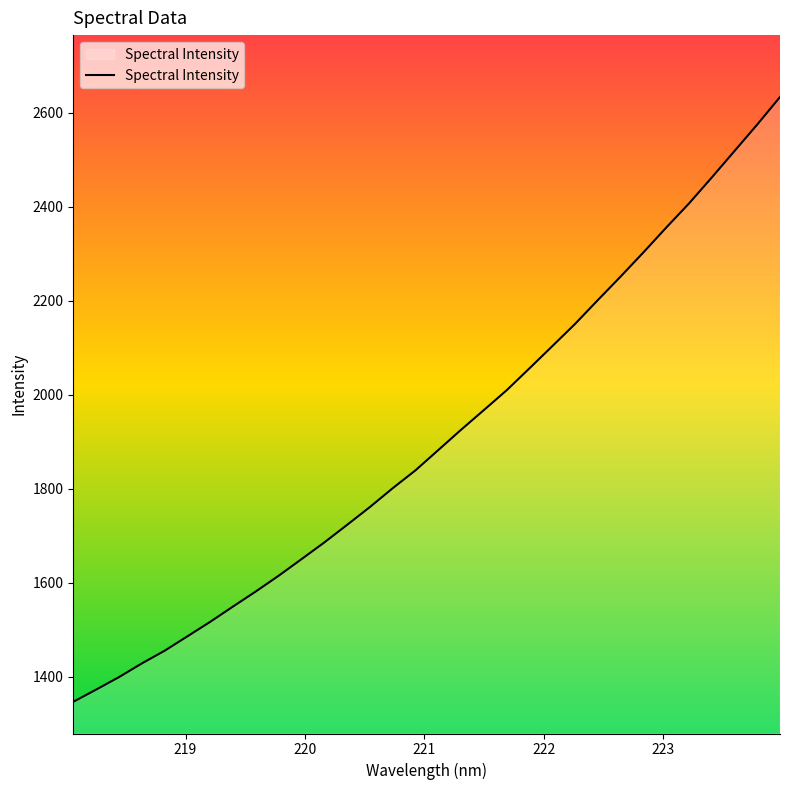

What is the difference between the maximum and minimum values?

1286.1